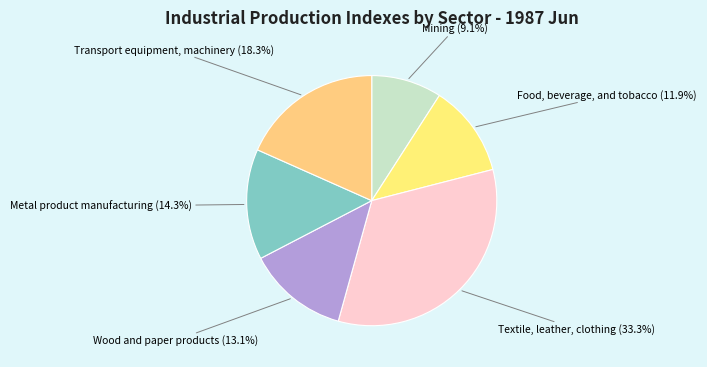

What percentage is the Textile, leather, clothing slice, to the nearest percent?

33%